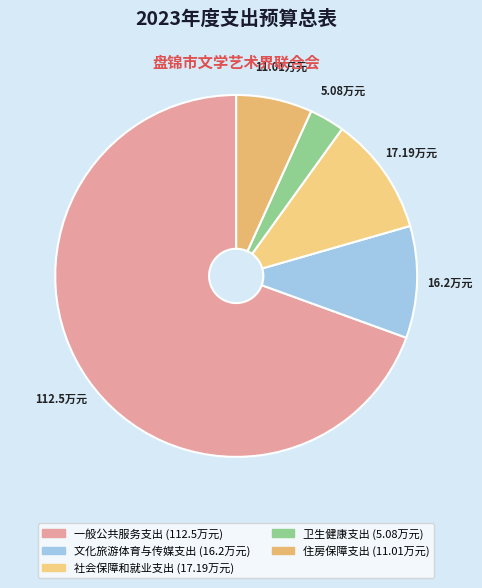

Rank the categories by value from highest to lowest.

一般公共服务支出, 社会保障和就业支出, 文化旅游体育与传媒支出, 住房保障支出, 卫生健康支出